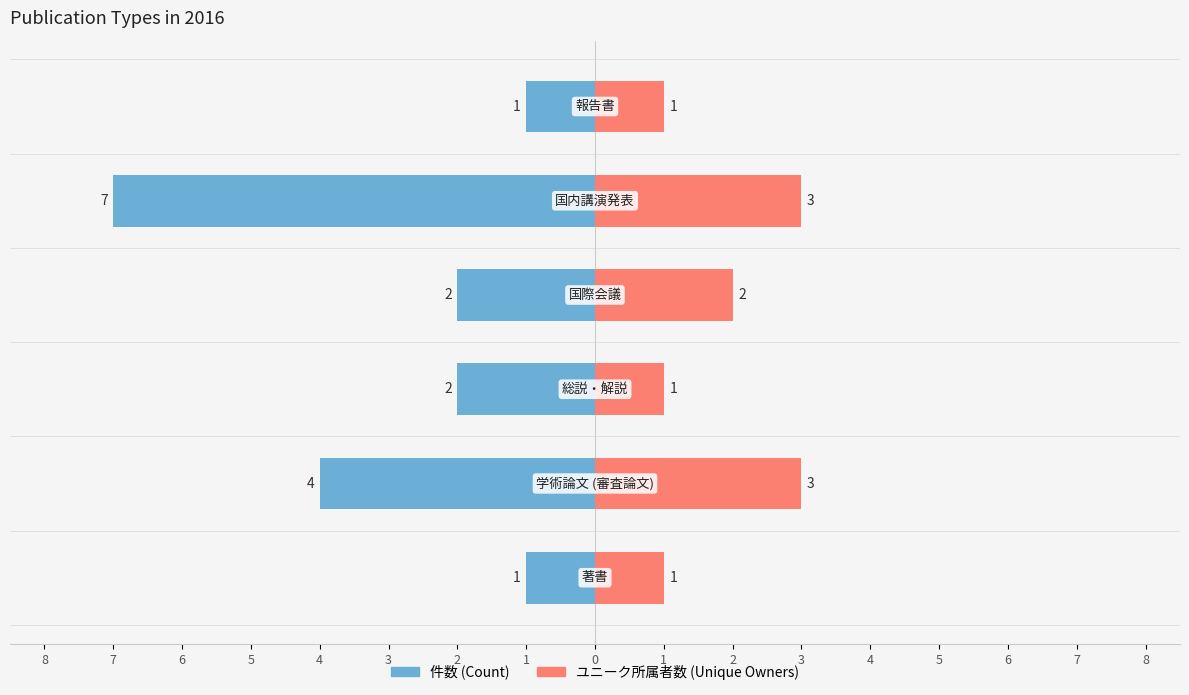

At how many categories does at least one series exceed 0?

6